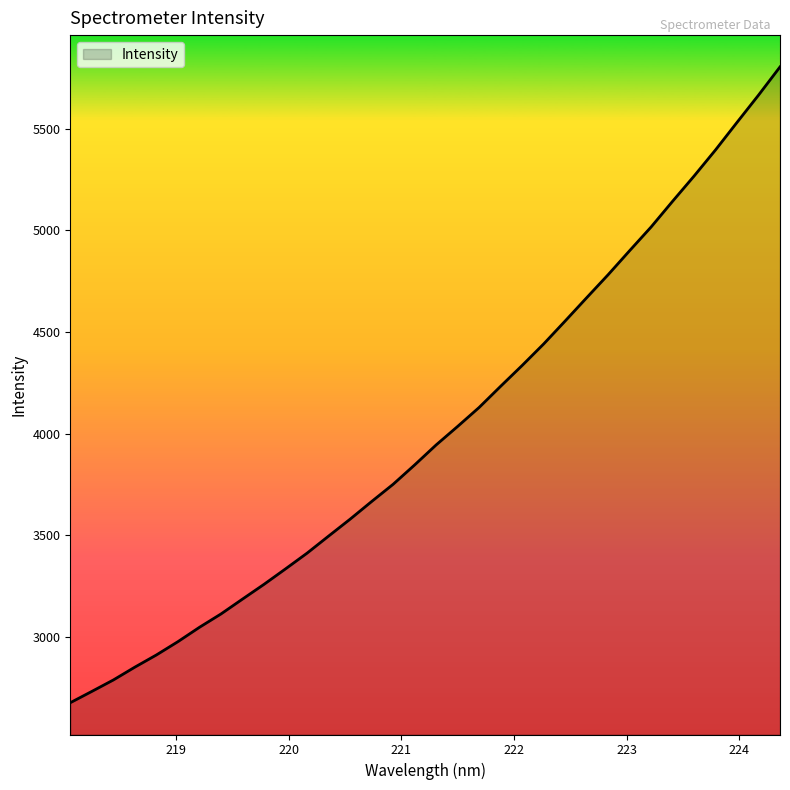

True or false: there are more than 1 points higher than both neighbors.

False